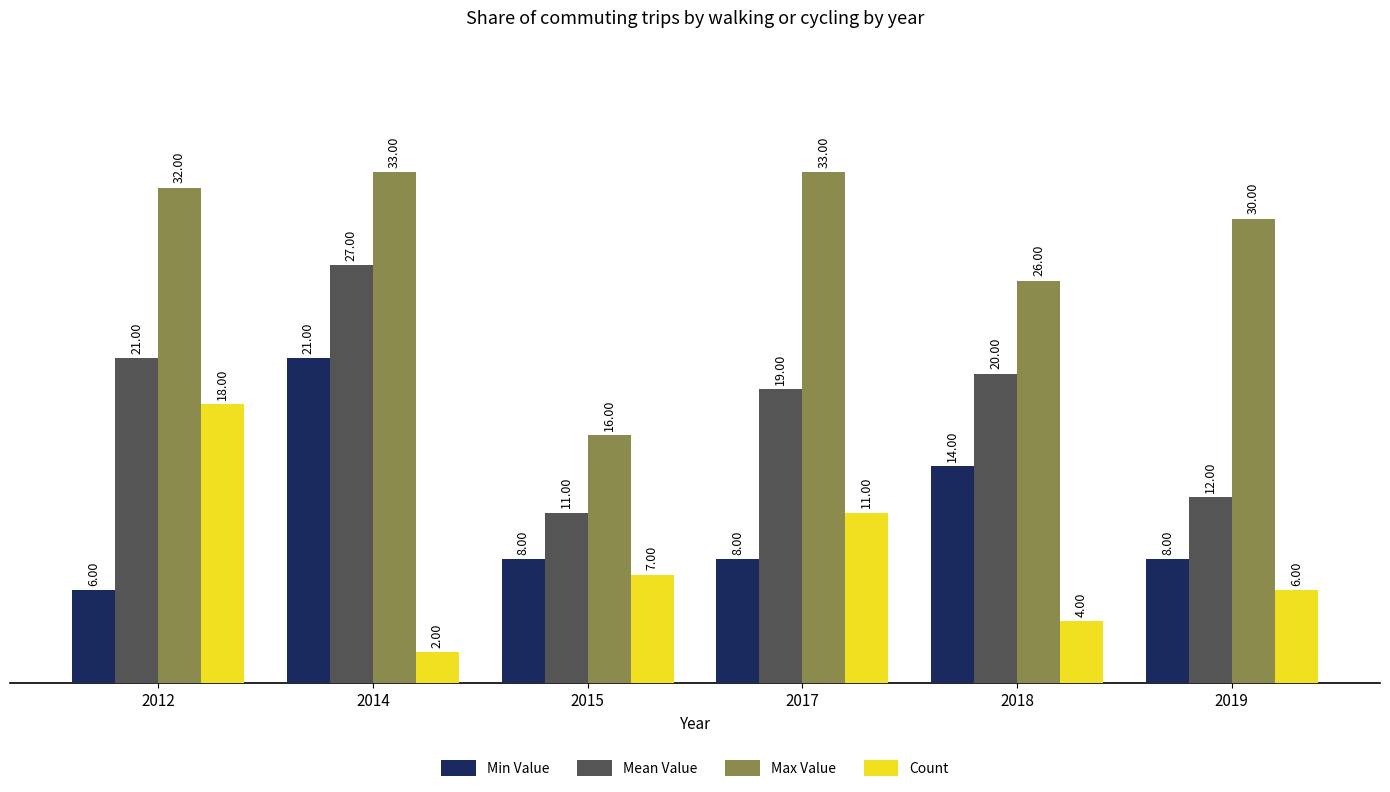

How many bars are there in total?

24